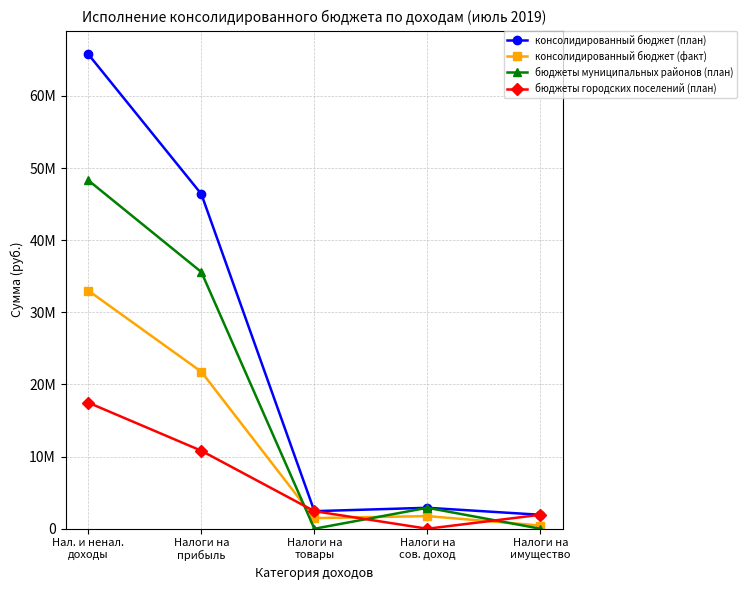

Does the chart have visible grid lines?

Yes